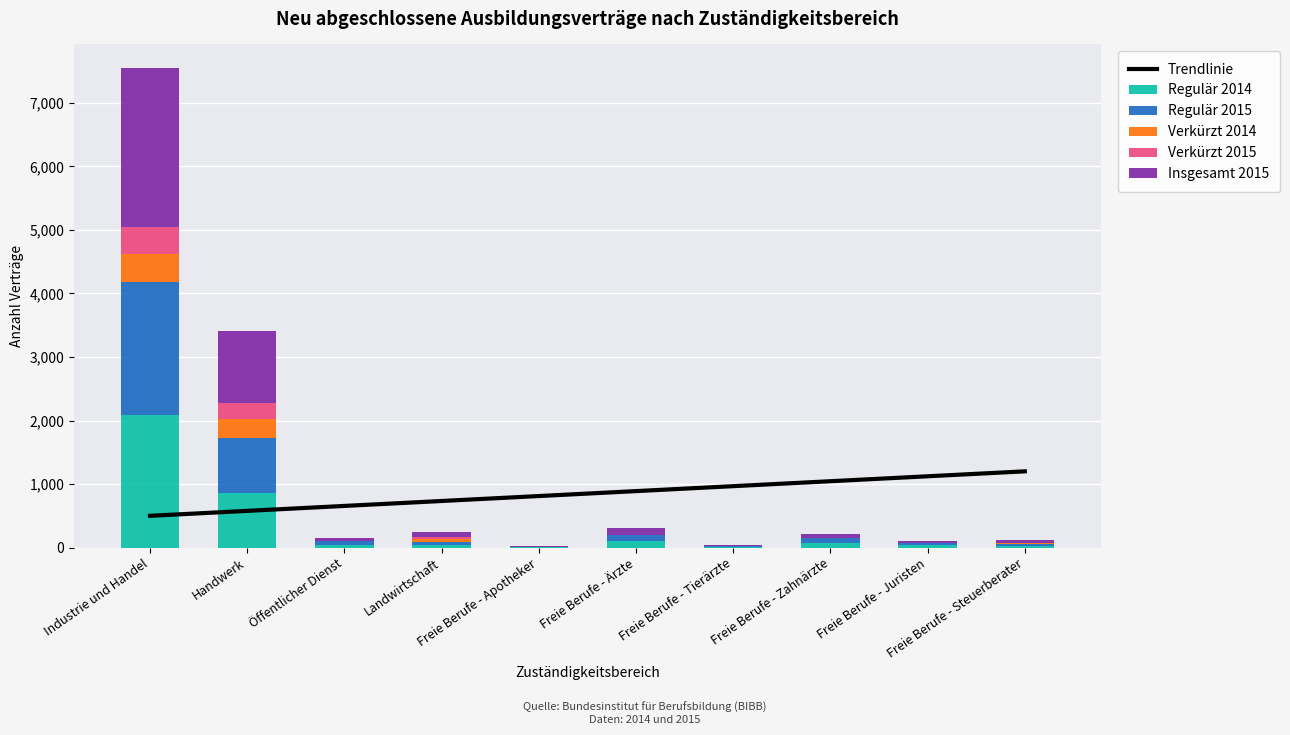

What is the value of the Regulär 2015 bar at the 6th from the left?

102.0